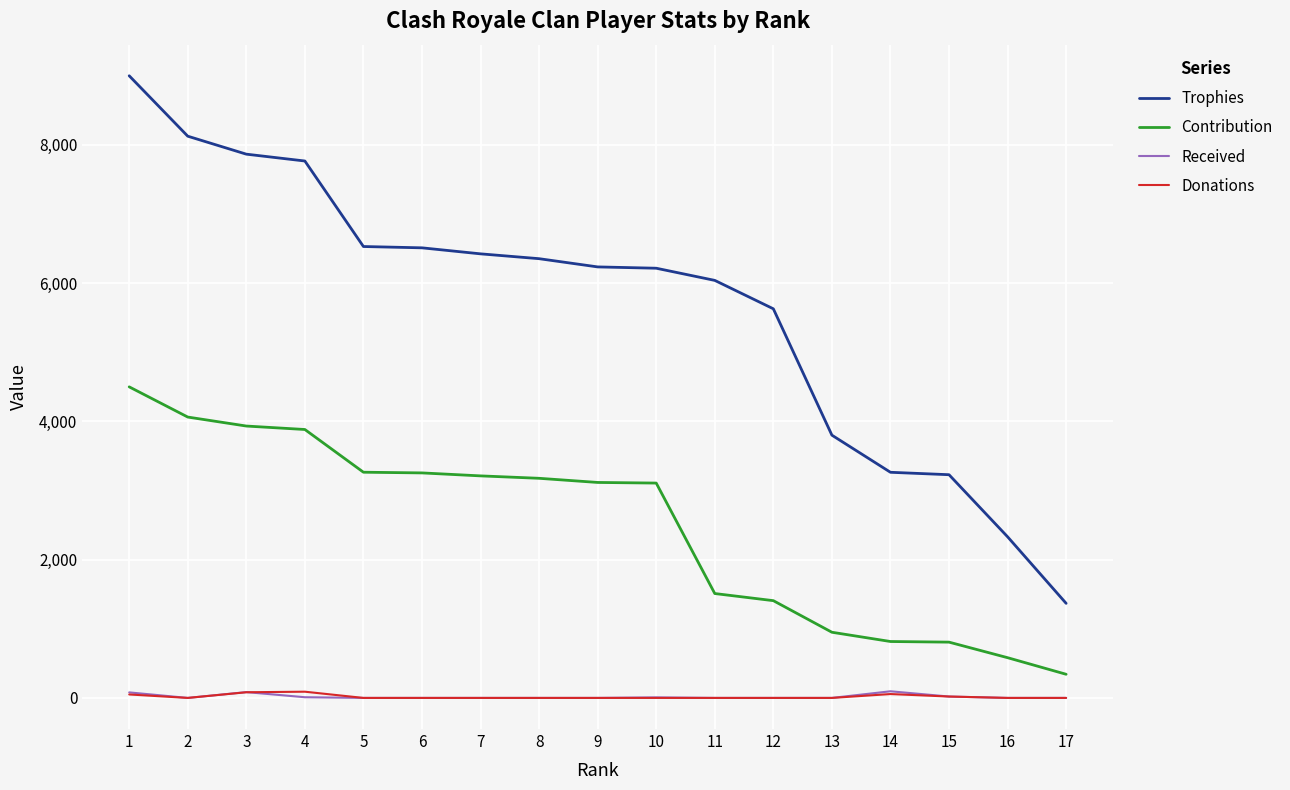

True or false: Trophies has a value of 1380 at 7.

False